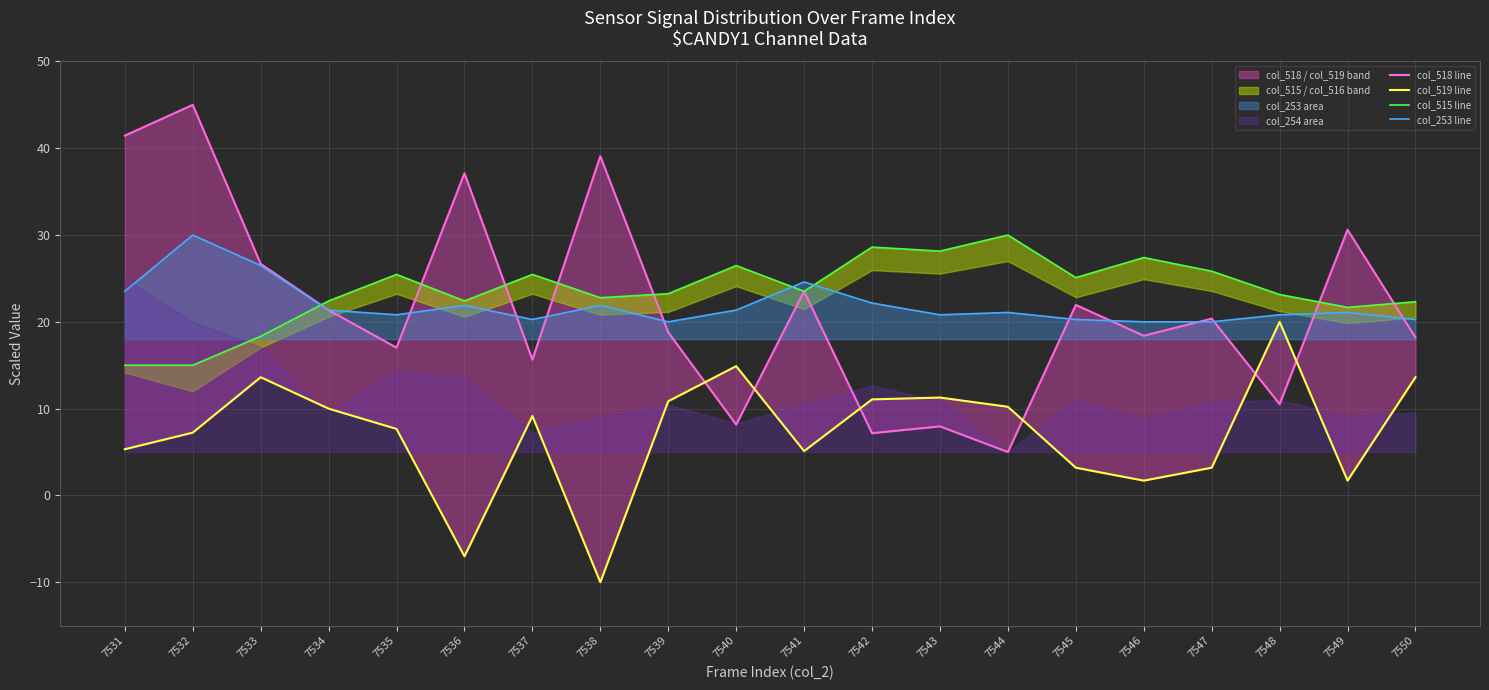

At which label does col_515 line reach its peak?

7544